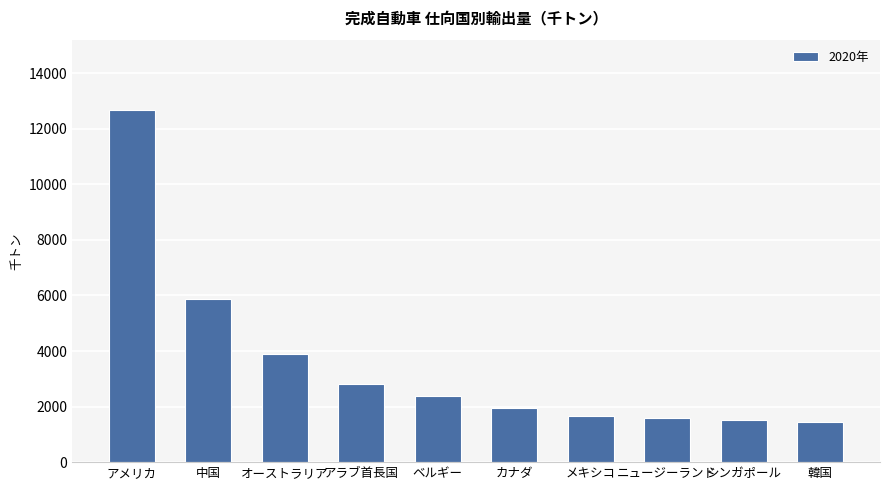

The chart shows a value of 1602 at ニュージーランド. True or false?

True